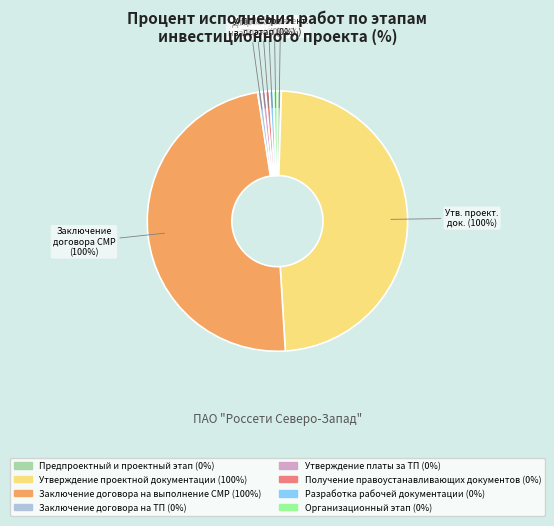

Combined, do Заключение договора на выполнение СМР and Организационный этап account for over 50%?

No